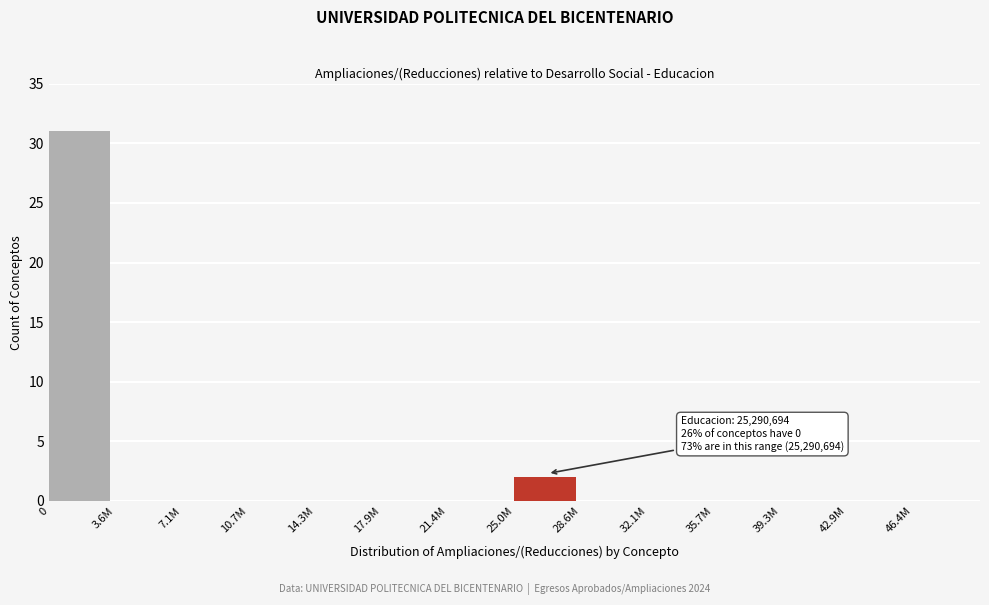

Reading left to right, extract all data points from this chart.

0=31	3.6M=0	7.1M=0	10.7M=0	14.3M=0	17.9M=0	21.4M=0	25.0M=2	28.6M=0	32.1M=0	35.7M=0	39.3M=0	42.9M=0	46.4M=0